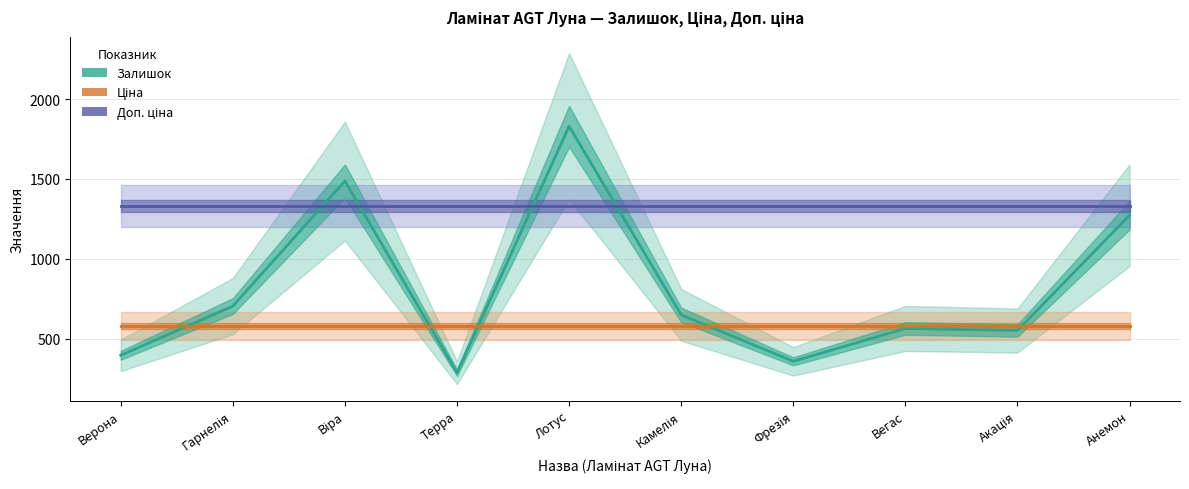

At which label does Залишок reach its peak?

Лотус